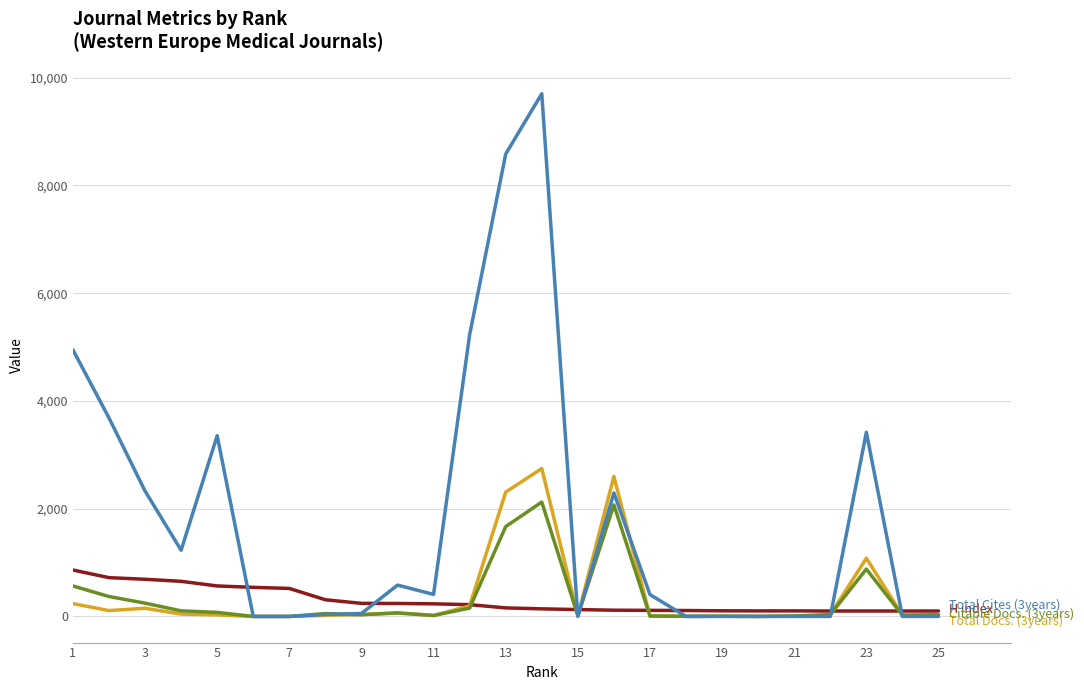

What is the greatest value displayed?

9702